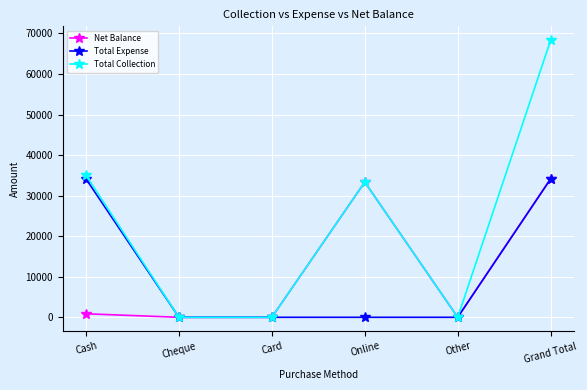

True or false: Total Expense has more than 2 points higher than both neighbors.

False